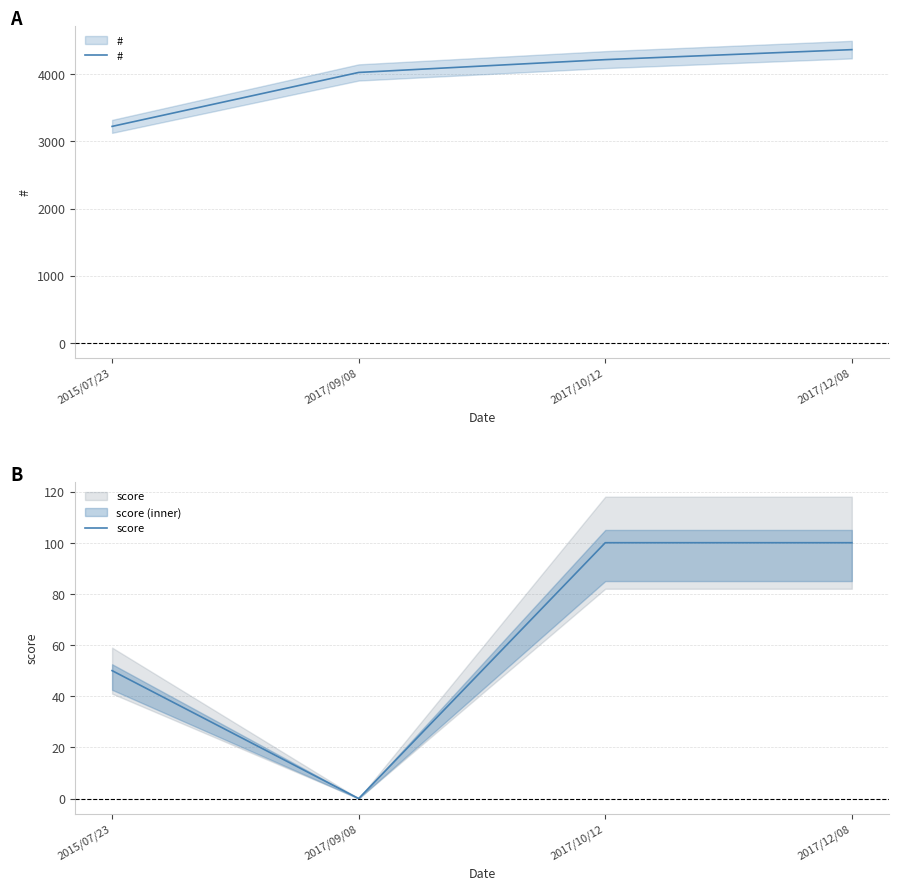

At which category is the sum across all series the highest?

2017/12/08